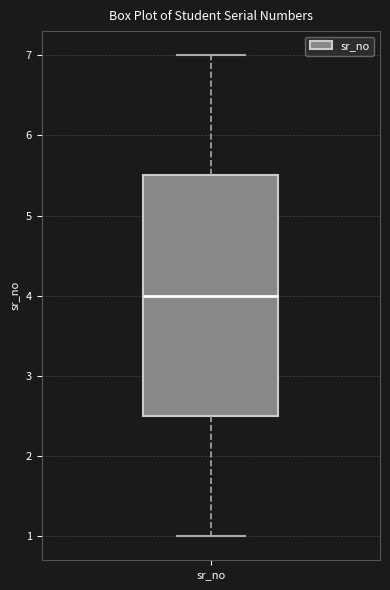

Read this box plot against the y-axis: the position of the median line, the range covered by the box, and the ends of both whiskers. The values are not printed on the chart, so give them approximately, as read against the axis.

median 4.0, box 2.5 to 5.5, whiskers 1.0 to 7.0